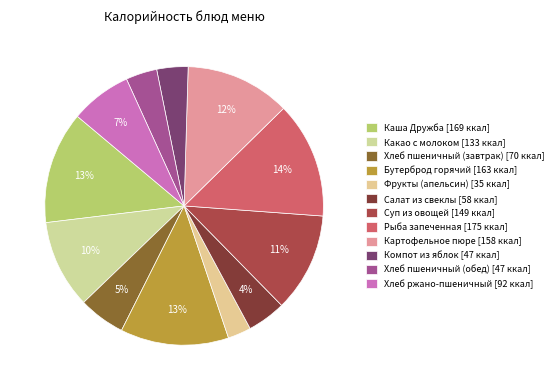

What is the smallest slice in the pie chart?

Фрукты (апельсин)